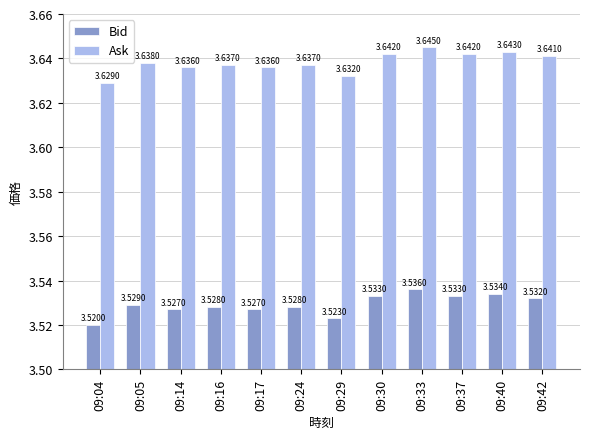

Count the number of categories in the chart.

12